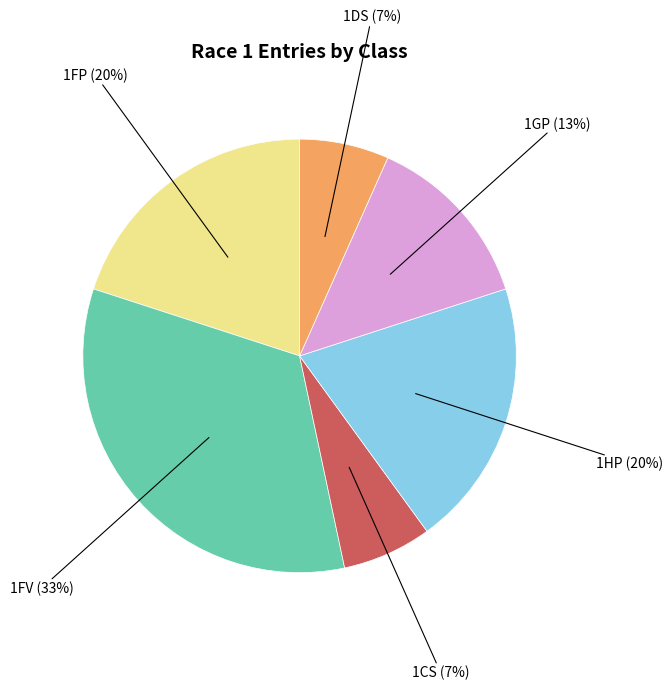

To the nearest percent, what percentage of the pie is 1HP?

20%